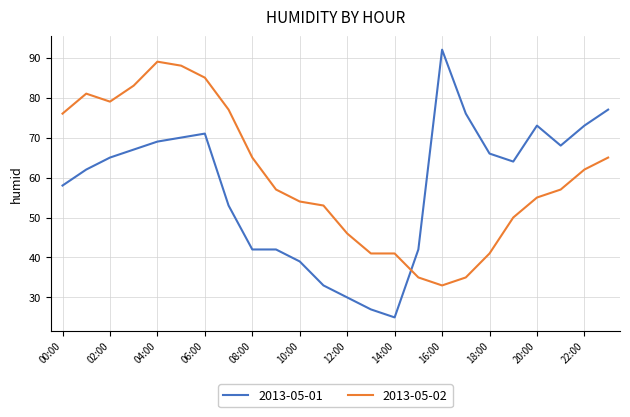

What is the difference between the maximum and minimum values in the 2013-05-02 series?

56